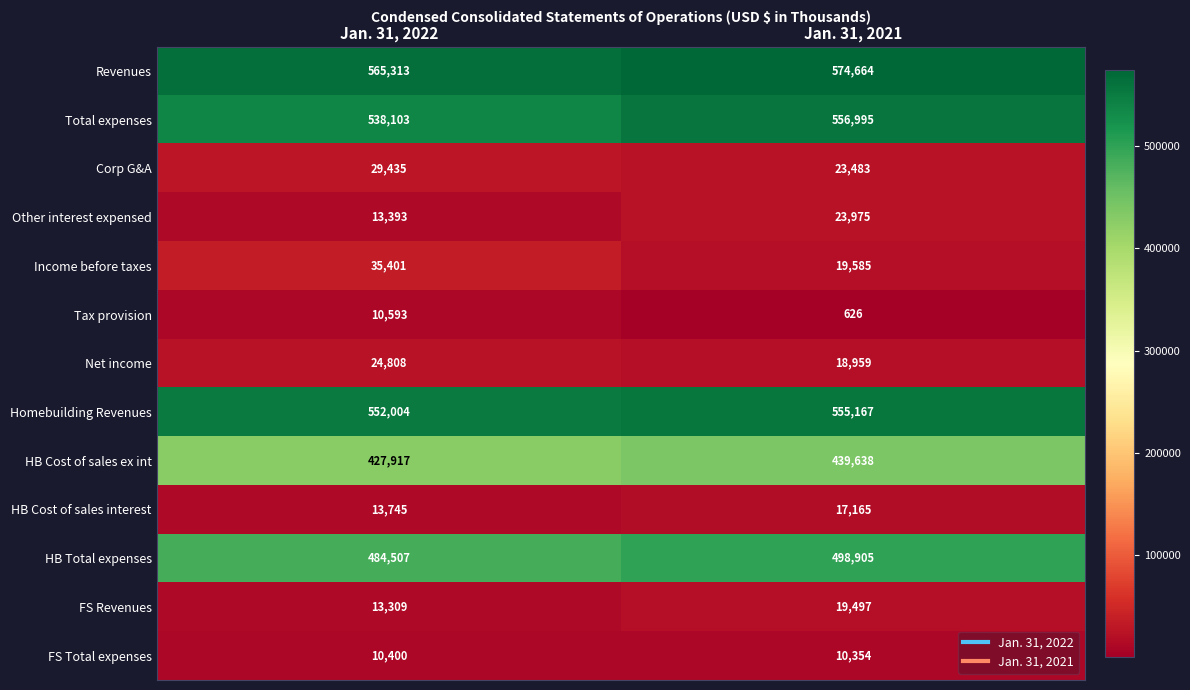

Is it true that Corp G&A equals 29435 at Jan. 31, 2022?

True